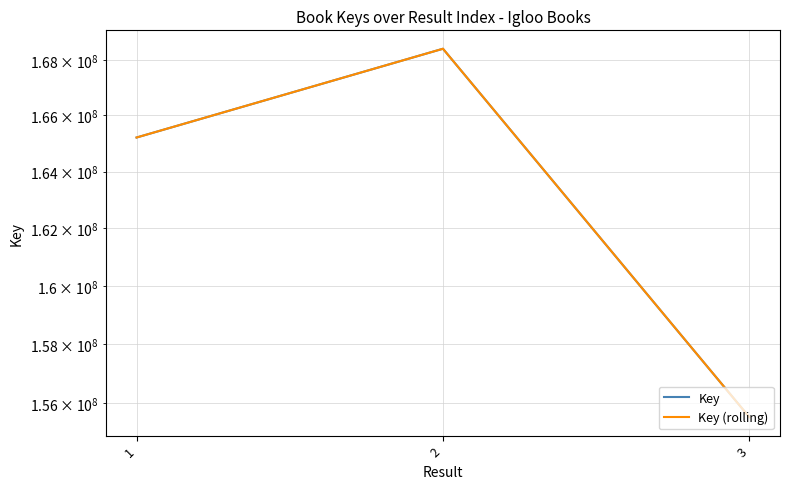

How many data points does each series have?

3